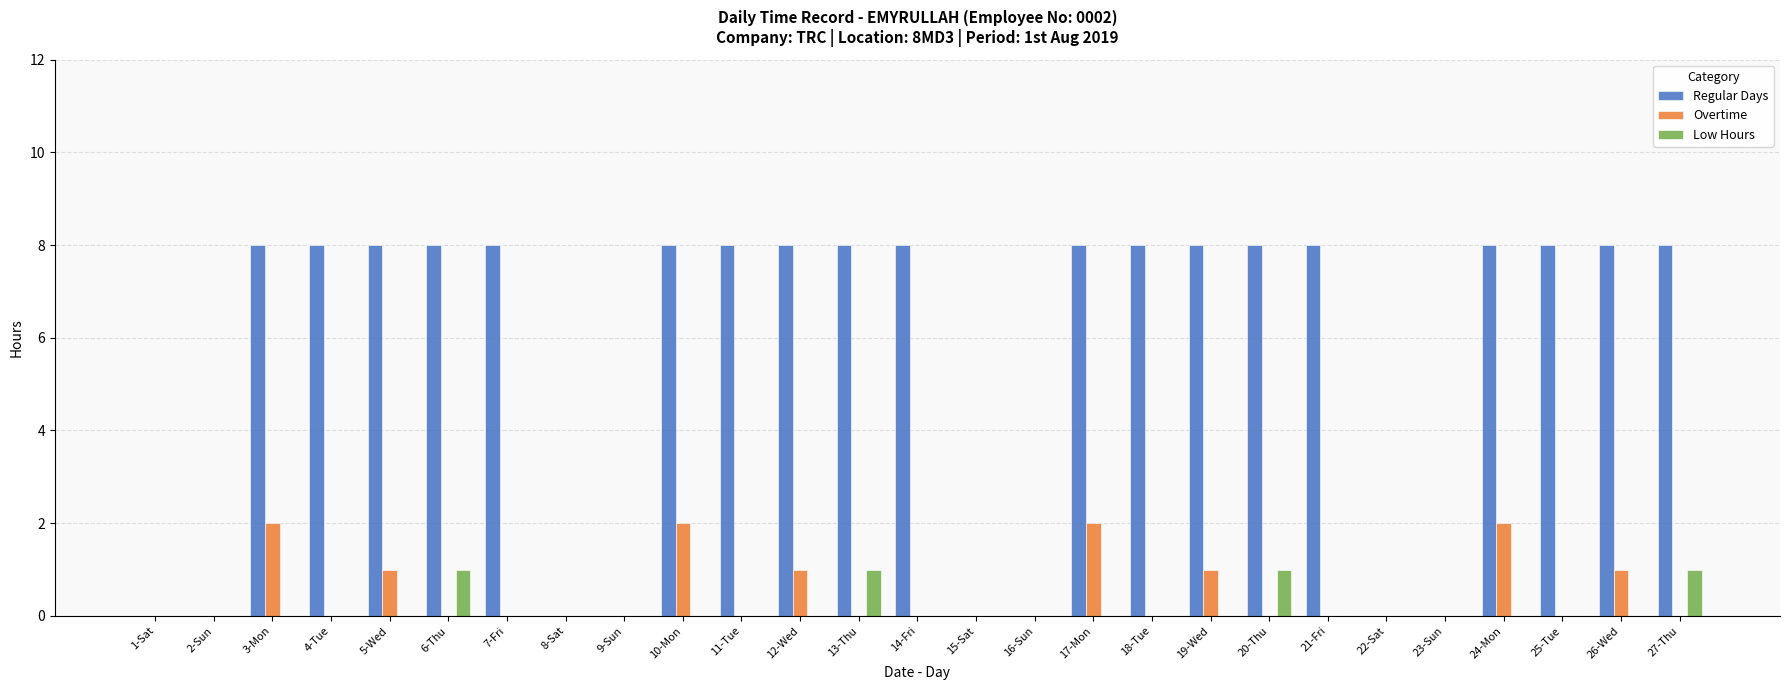

Reading left to right, extract all data points from this chart.

Regular Days: 1-Sat=0	2-Sun=0	3-Mon=8	4-Tue=8	5-Wed=8	6-Thu=8	7-Fri=8	8-Sat=0	9-Sun=0	10-Mon=8	11-Tue=8	12-Wed=8	13-Thu=8	14-Fri=8	15-Sat=0	16-Sun=0	17-Mon=8	18-Tue=8	19-Wed=8	20-Thu=8	21-Fri=8	22-Sat=0	23-Sun=0	24-Mon=8	25-Tue=8	26-Wed=8	27-Thu=8
Overtime: 1-Sat=0	2-Sun=0	3-Mon=2	4-Tue=0	5-Wed=1	6-Thu=0	7-Fri=0	8-Sat=0	9-Sun=0	10-Mon=2	11-Tue=0	12-Wed=1	13-Thu=0	14-Fri=0	15-Sat=0	16-Sun=0	17-Mon=2	18-Tue=0	19-Wed=1	20-Thu=0	21-Fri=0	22-Sat=0	23-Sun=0	24-Mon=2	25-Tue=0	26-Wed=1	27-Thu=0
Low Hours: 1-Sat=0	2-Sun=0	3-Mon=0	4-Tue=0	5-Wed=0	6-Thu=1	7-Fri=0	8-Sat=0	9-Sun=0	10-Mon=0	11-Tue=0	12-Wed=0	13-Thu=1	14-Fri=0	15-Sat=0	16-Sun=0	17-Mon=0	18-Tue=0	19-Wed=0	20-Thu=1	21-Fri=0	22-Sat=0	23-Sun=0	24-Mon=0	25-Tue=0	26-Wed=0	27-Thu=1